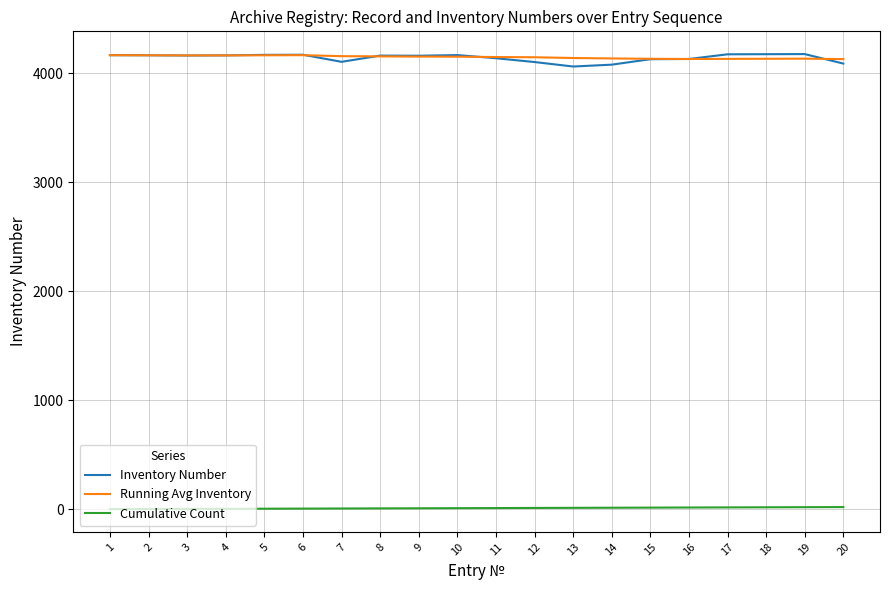

Which series has the largest range (max minus min)?

Inventory Number